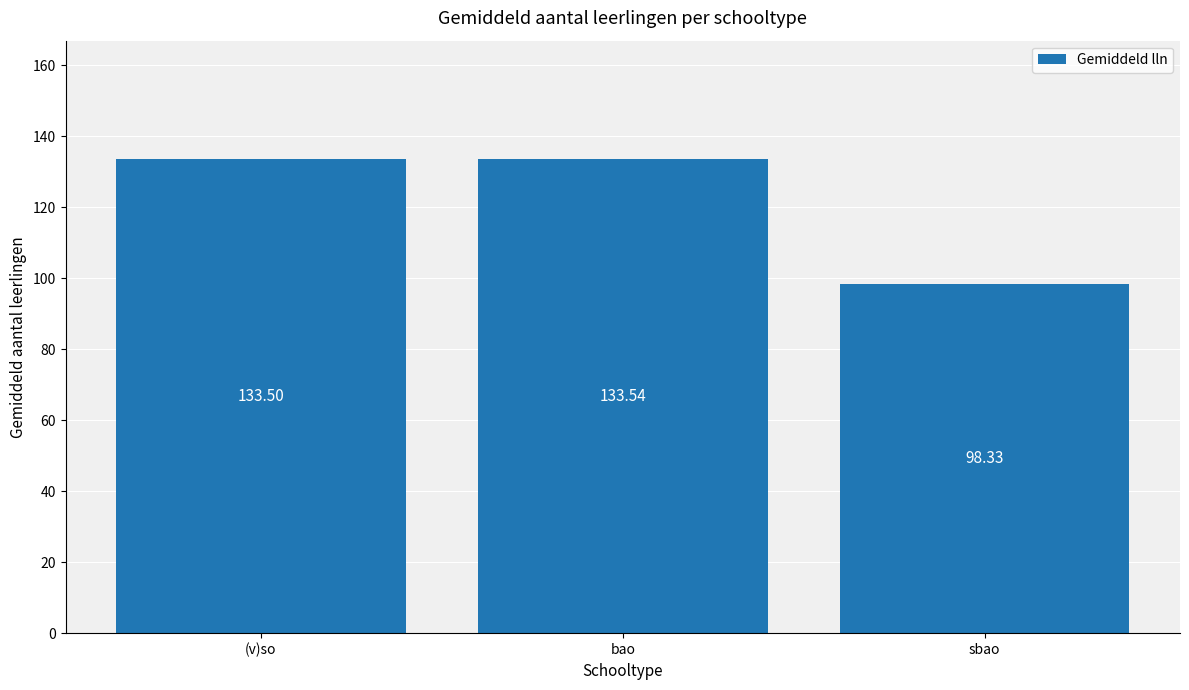

How many data points does each series have?

3